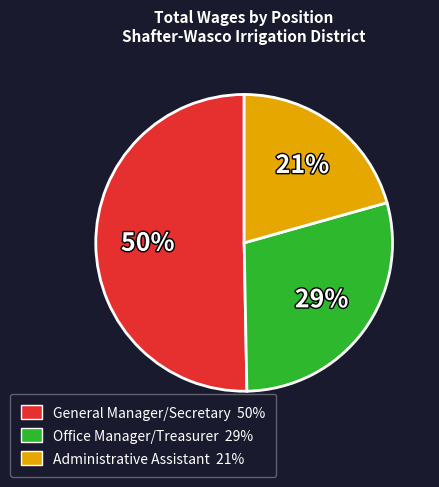

Is it true that Administrative Assistant is 32% of the pie?

False